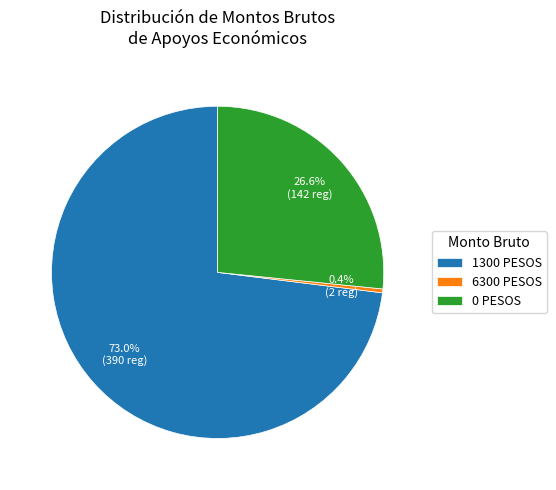

What percentage is the 1300 PESOS slice, to the nearest percent?

73%